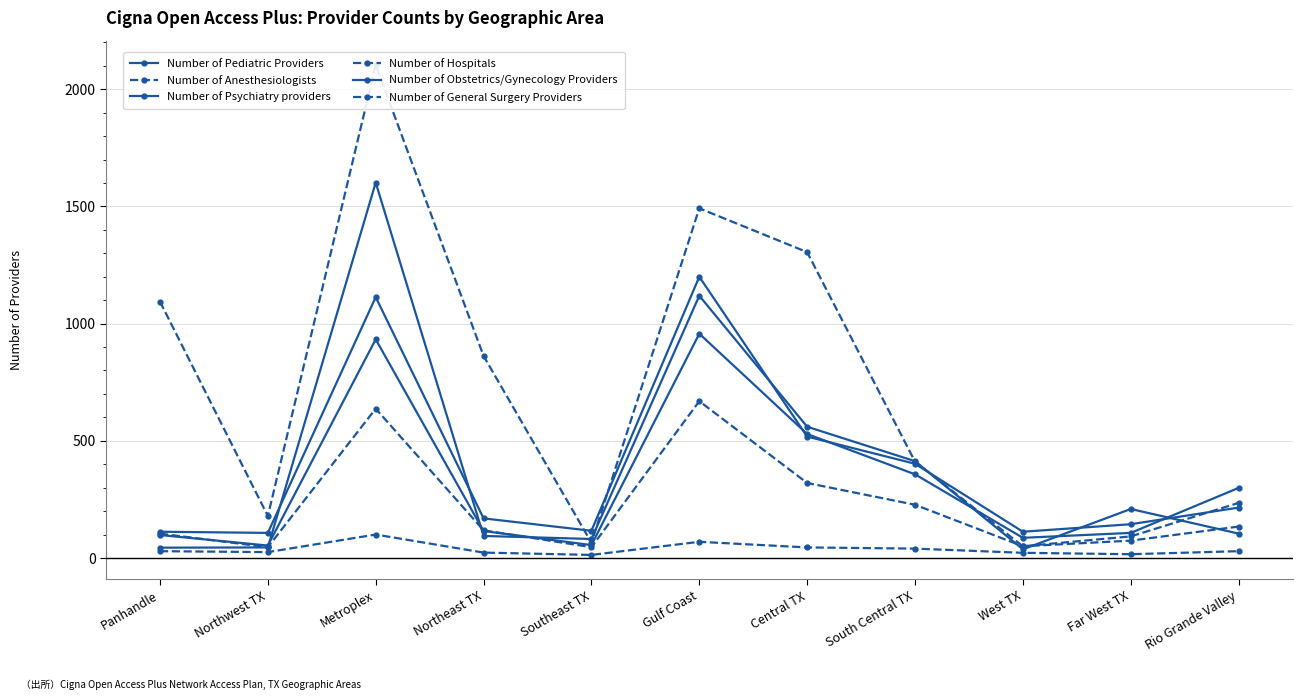

True or false: Number of Obstetrics/Gynecology Providers has more than 0 interior local peaks.

True